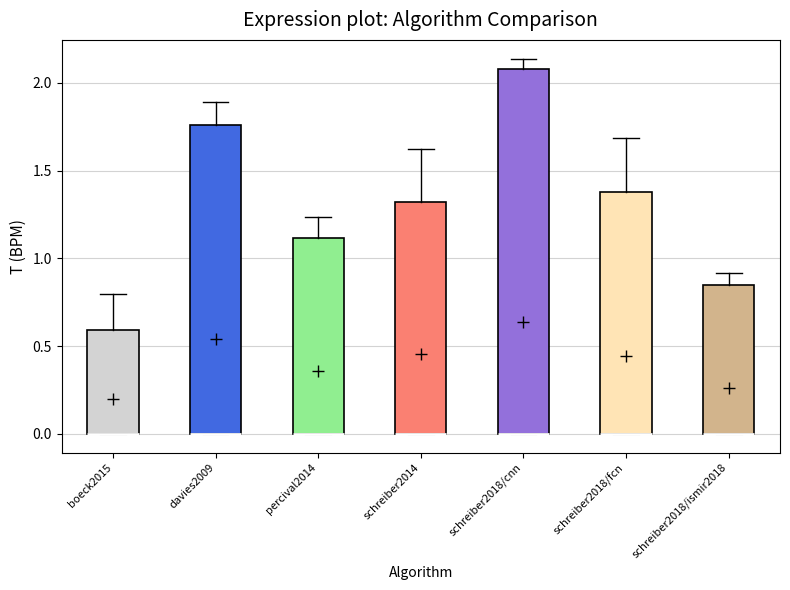

Reading left to right, read every box against the y-axis: the position of its median line, the range the box covers, and the ends of its whiskers. The values are not printed on the chart, so give them approximately, as read against the axis.

boeck2015: median 0.00 (drawn on the box's lower edge), box 0.00 to 0.60, whiskers 0.00 to 0.80
davies2009: median 0.00 (drawn on the box's lower edge), box 0.00 to 1.75, whiskers 0.00 to 1.90
percival2014: median 0.00 (drawn on the box's lower edge), box 0.00 to 1.10, whiskers 0.00 to 1.25
schreiber2014: median 0.00 (drawn on the box's lower edge), box 0.00 to 1.30, whiskers 0.00 to 1.60
schreiber2018/cnn: median 0.00 (drawn on the box's lower edge), box 0.00 to 2.10, whiskers 0.00 to 2.15
schreiber2018/fcn: median 0.00 (drawn on the box's lower edge), box 0.00 to 1.40, whiskers 0.00 to 1.70
schreiber2018/ismir2018: median 0.00 (drawn on the box's lower edge), box 0.00 to 0.85, whiskers 0.00 to 0.90